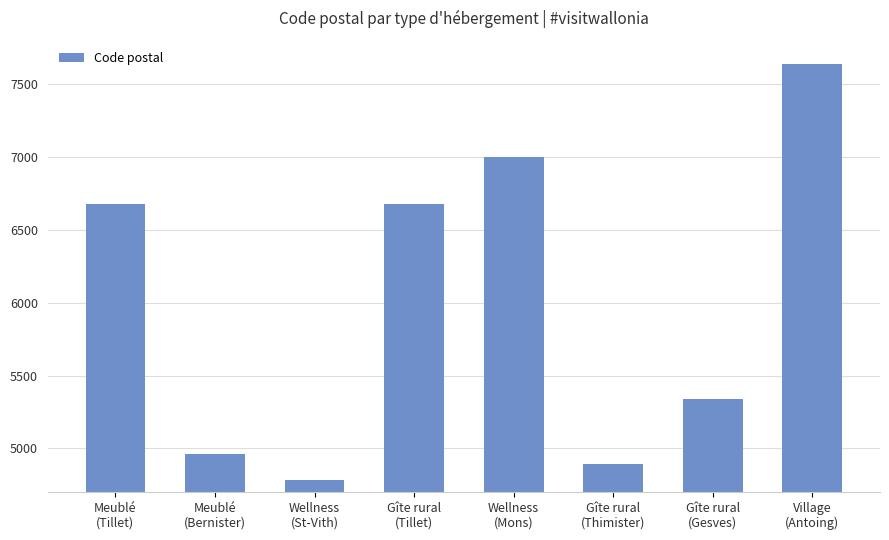

What is the minimum value shown in the chart?

4780